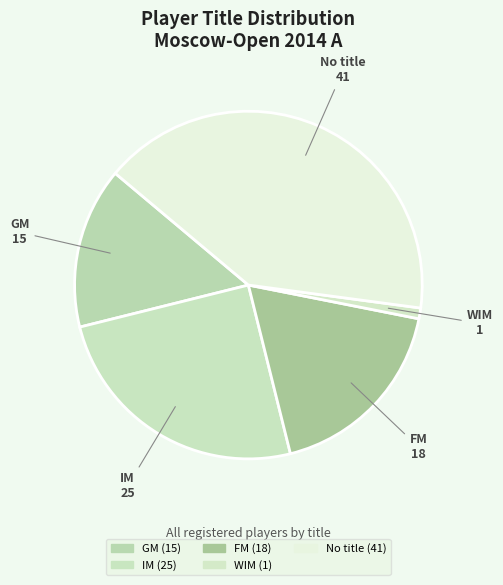

Combined, do No title and IM account for over 50%?

Yes